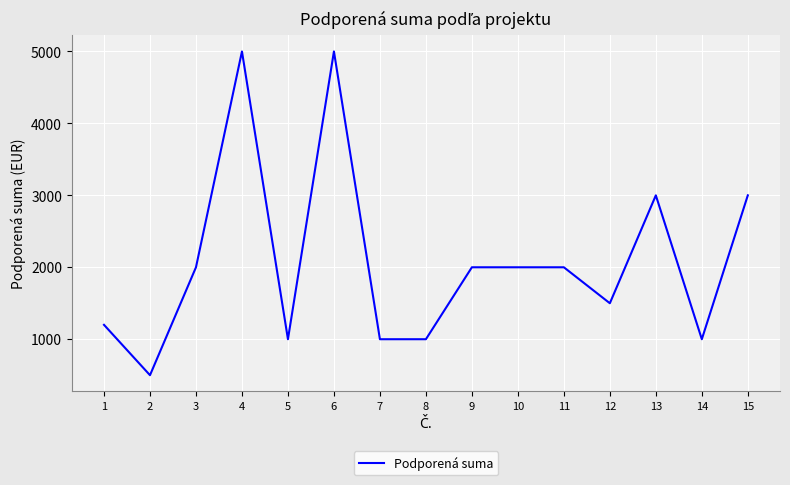

What is the difference between the values at 8 and 2?

500